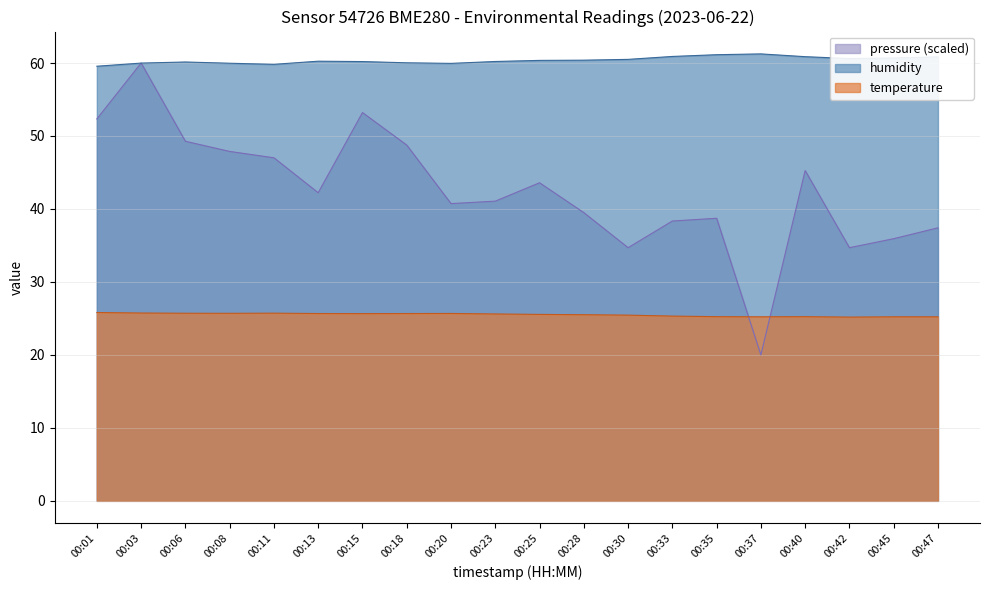

Which series has the widest spread of values?

pressure (scaled)